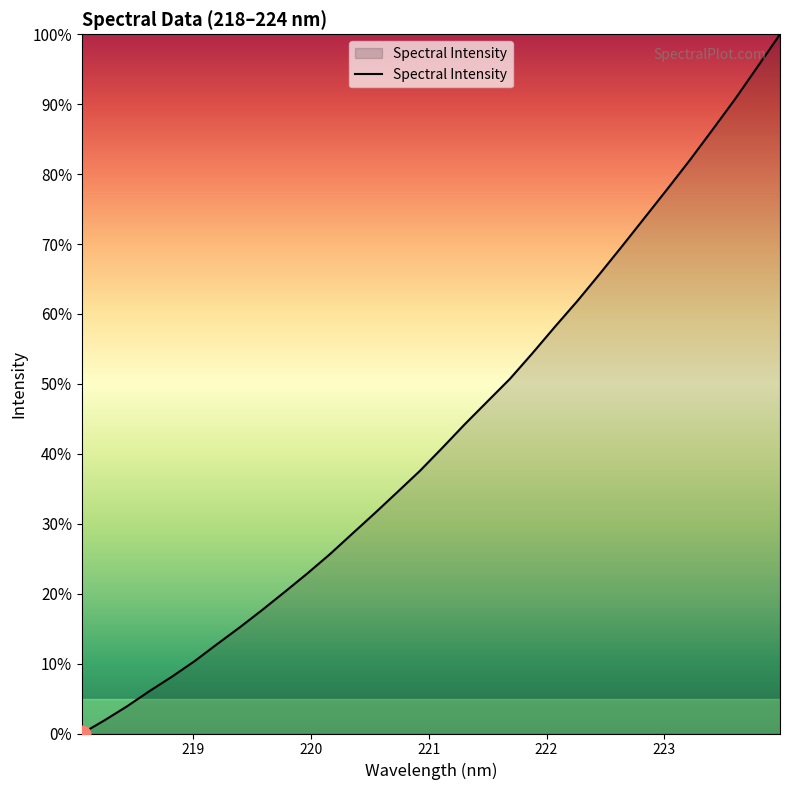

What is the difference between the maximum and minimum values?

100.0